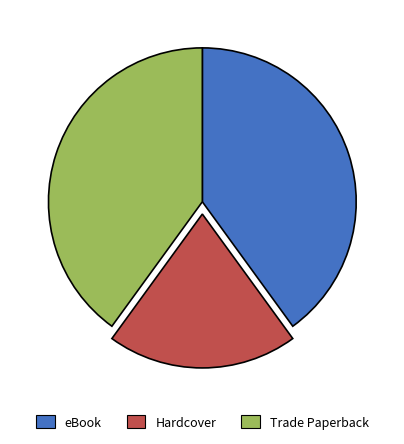

Is it true that eBook is 53% of the pie?

False